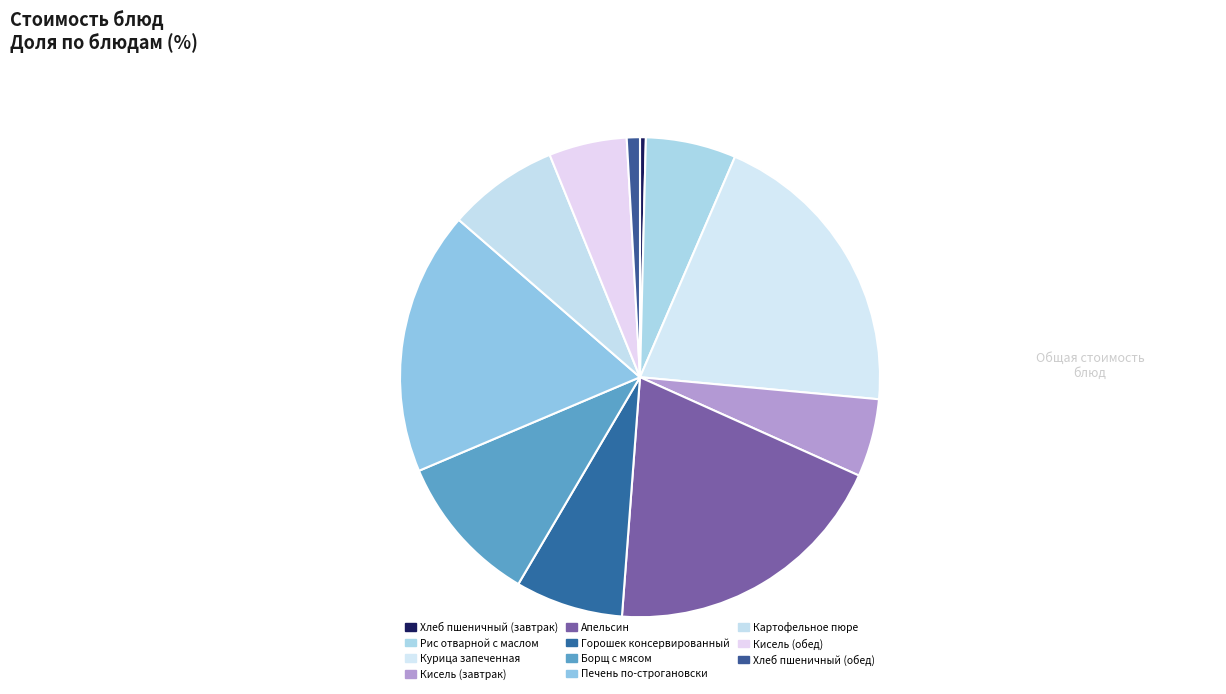

Is it true that Кисель (обед) is 5% of the pie?

True